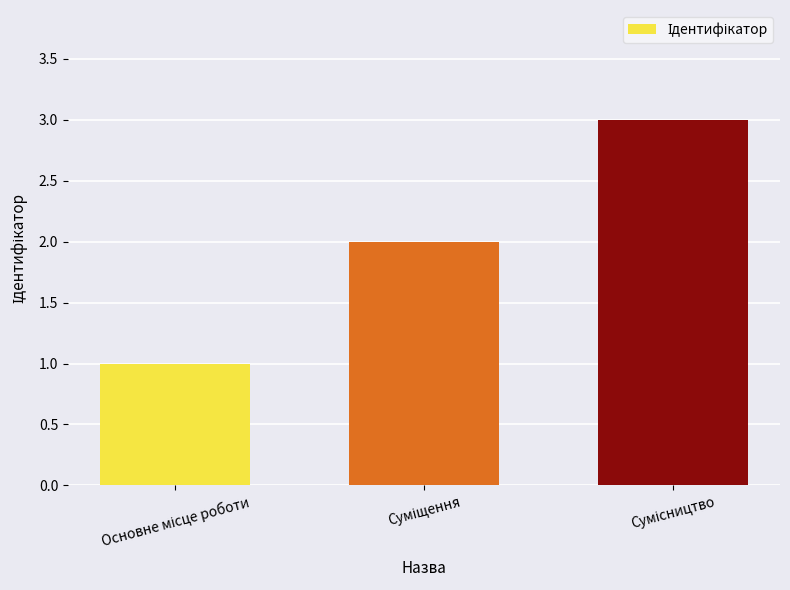

What is the greatest value displayed?

3